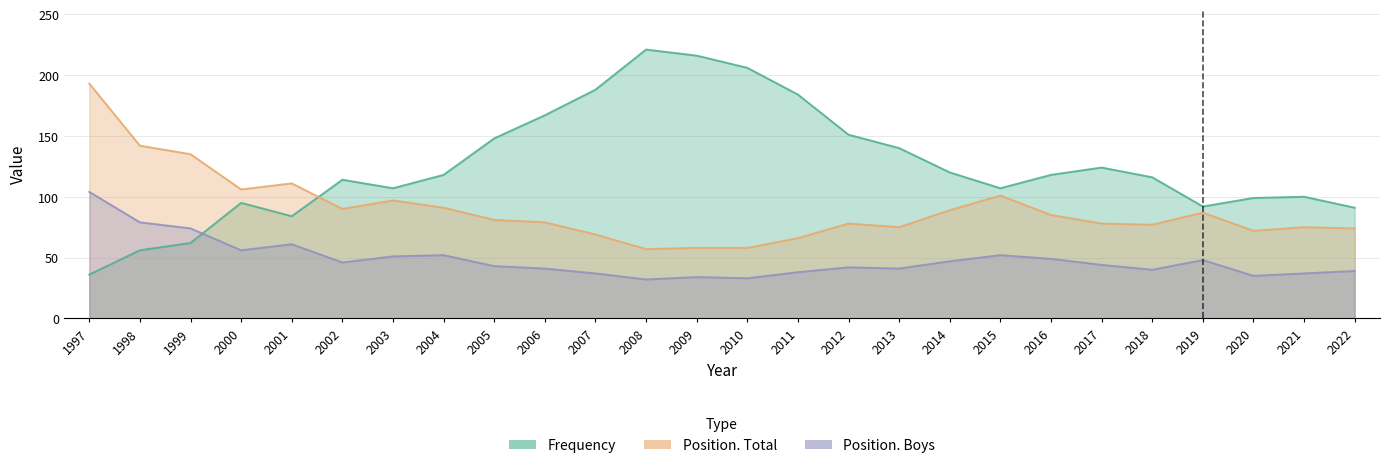

Reading right to left, list all the values displayed in this chart.

Frequency: 2022=91	2021=100	2020=99	2019=92	2018=116	2017=124	2016=118	2015=107	2014=120	2013=140	2012=151	2011=184	2010=206	2009=216	2008=221	2007=188	2006=167	2005=148	2004=118	2003=107	2002=114	2001=84	2000=95	1999=62	1998=56	1997=36
Position. Total: 2022=74	2021=75	2020=72	2019=87	2018=77	2017=78	2016=85	2015=101	2014=89	2013=75	2012=78	2011=66	2010=58	2009=58	2008=57	2007=69	2006=79	2005=81	2004=91	2003=97	2002=90	2001=111	2000=106	1999=135	1998=142	1997=193
Position. Boys: 2022=39	2021=37	2020=35	2019=48	2018=40	2017=44	2016=49	2015=52	2014=47	2013=41	2012=42	2011=38	2010=33	2009=34	2008=32	2007=37	2006=41	2005=43	2004=52	2003=51	2002=46	2001=61	2000=56	1999=74	1998=79	1997=104